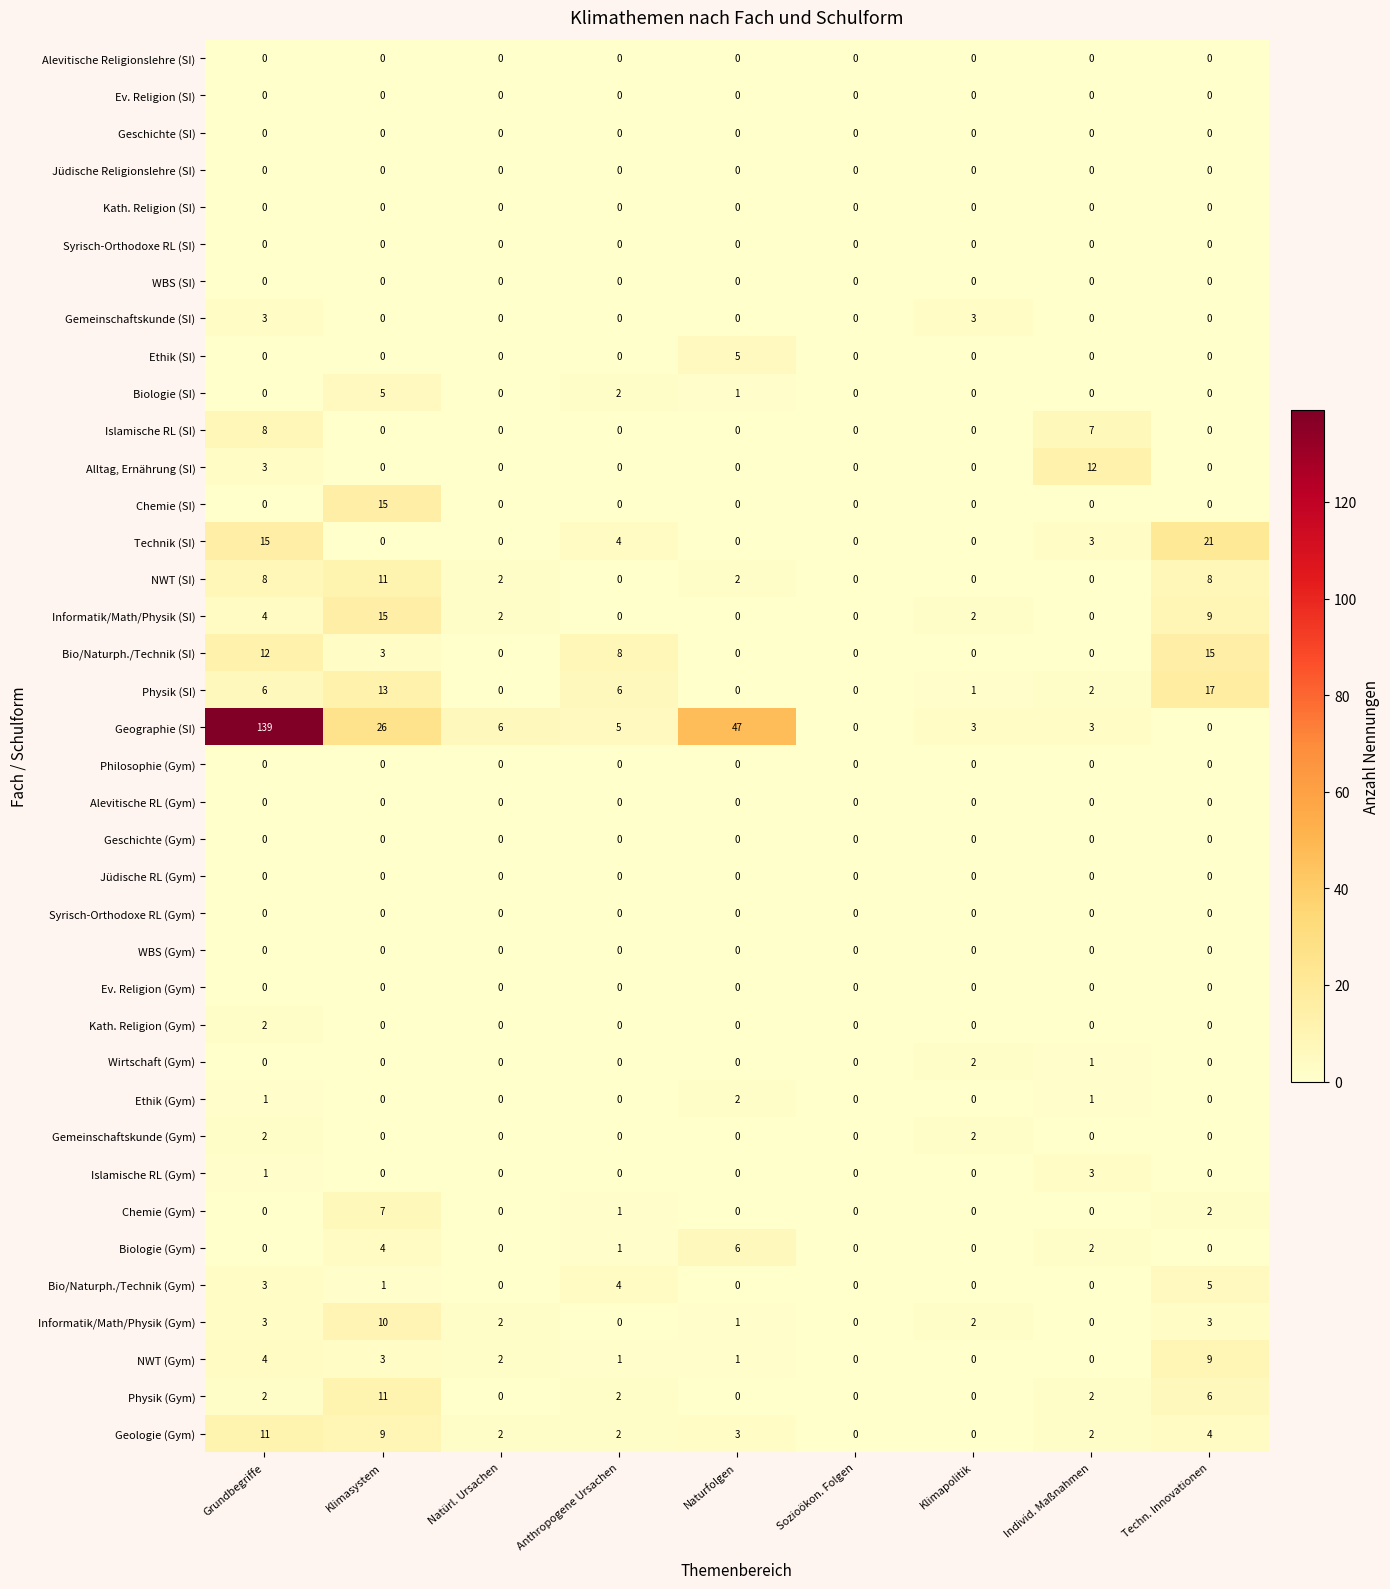

Which series has the largest total across all categories?

Geographie (SI)